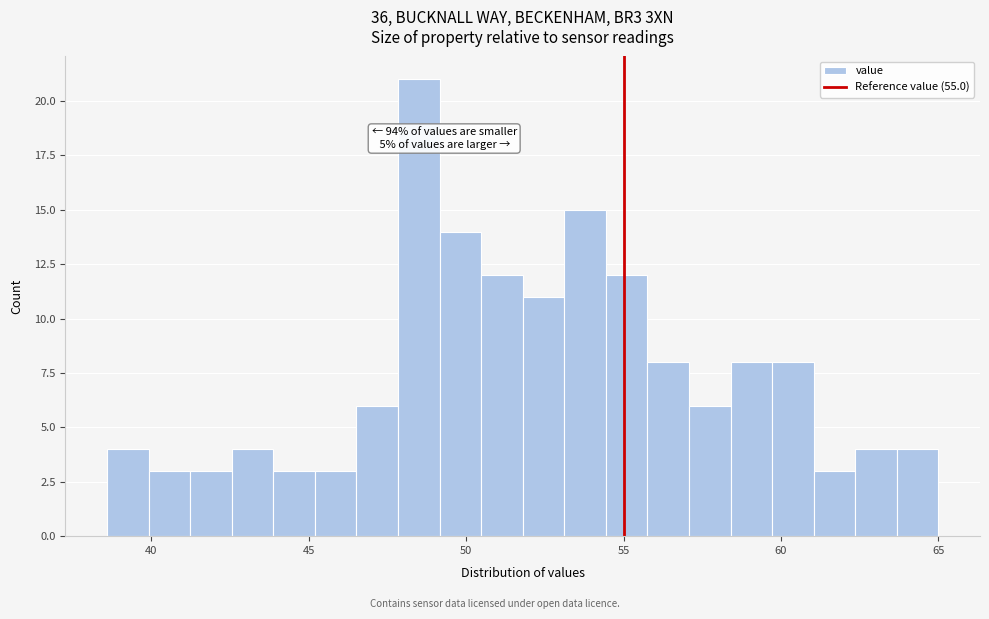

Around what value on the x-axis is the tallest bar? Give the approximate position of its centre, as read against the axis.

48.5